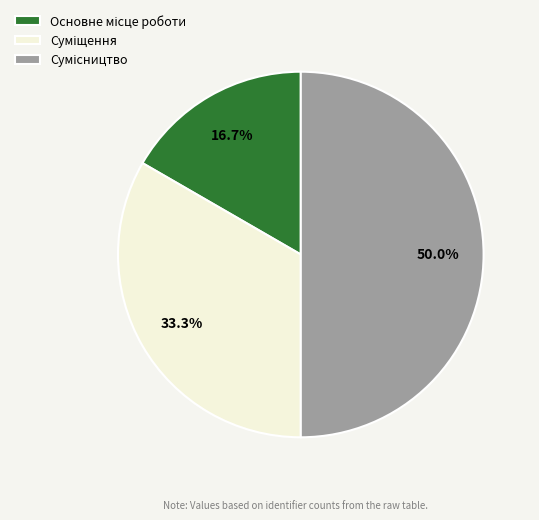

Which slice is the largest?

Сумісництво